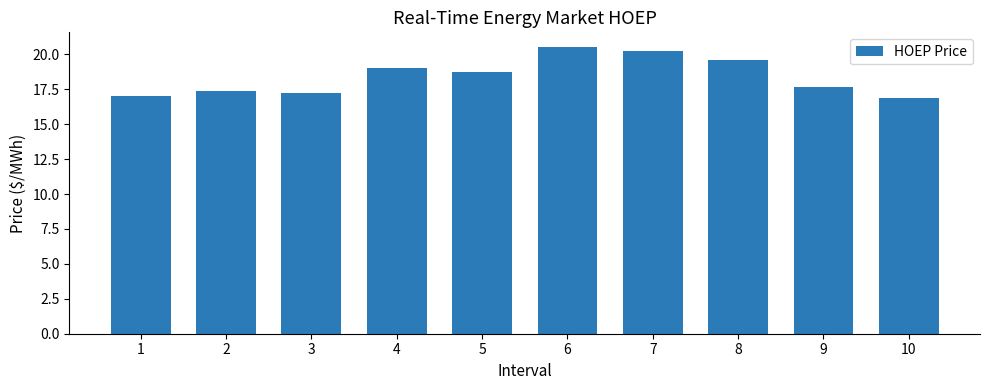

Which has a higher value, 4 or 9?

4